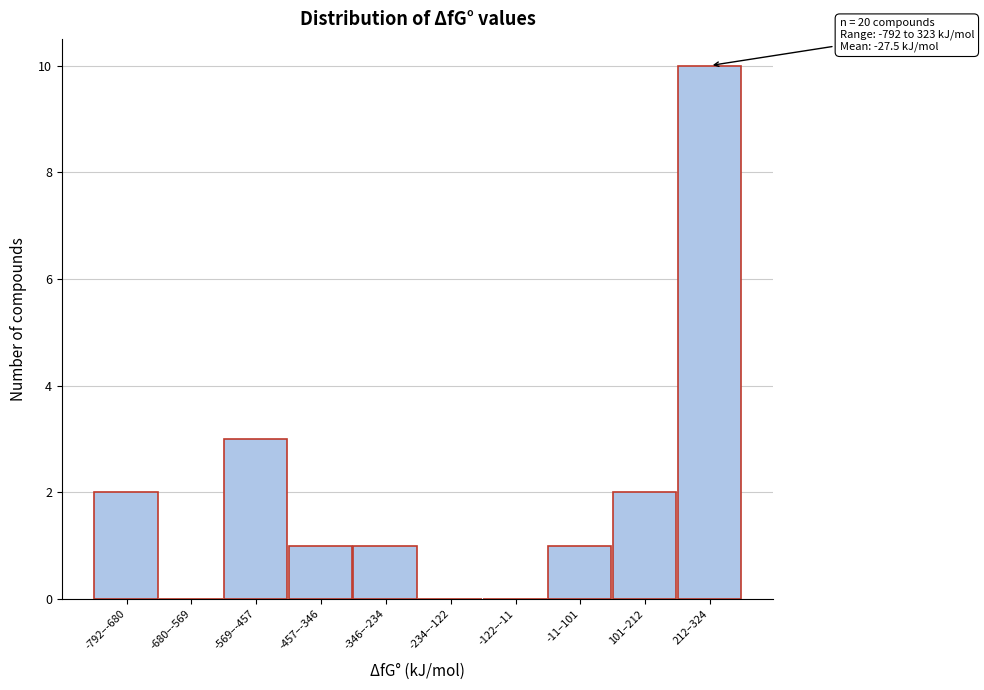

Reading left to right, transcribe all the data shown in this chart.

-792–-680=2	-680–-569=0	-569–-457=3	-457–-346=1	-346–-234=1	-234–-122=0	-122–-11=0	-11–101=1	101–212=2	212–324=10